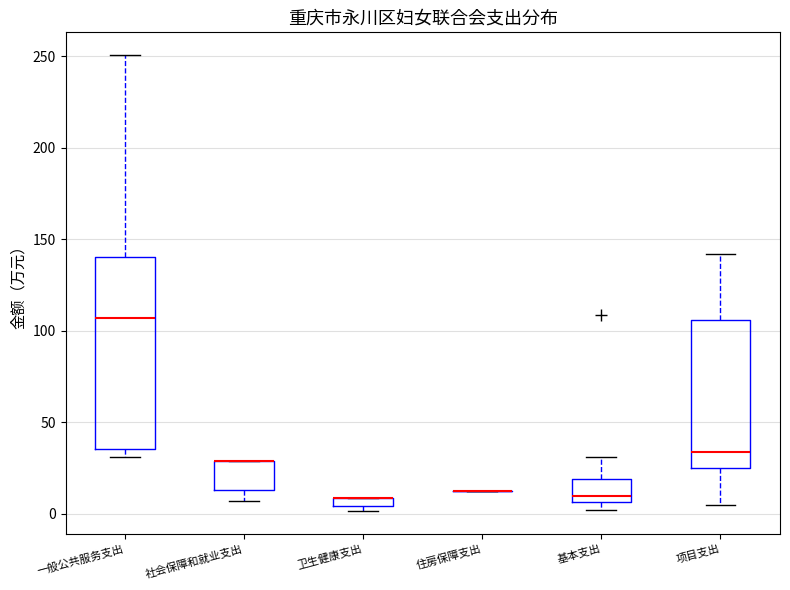

Which box is the tallest, from its lower edge to its upper edge?

一般公共服务支出